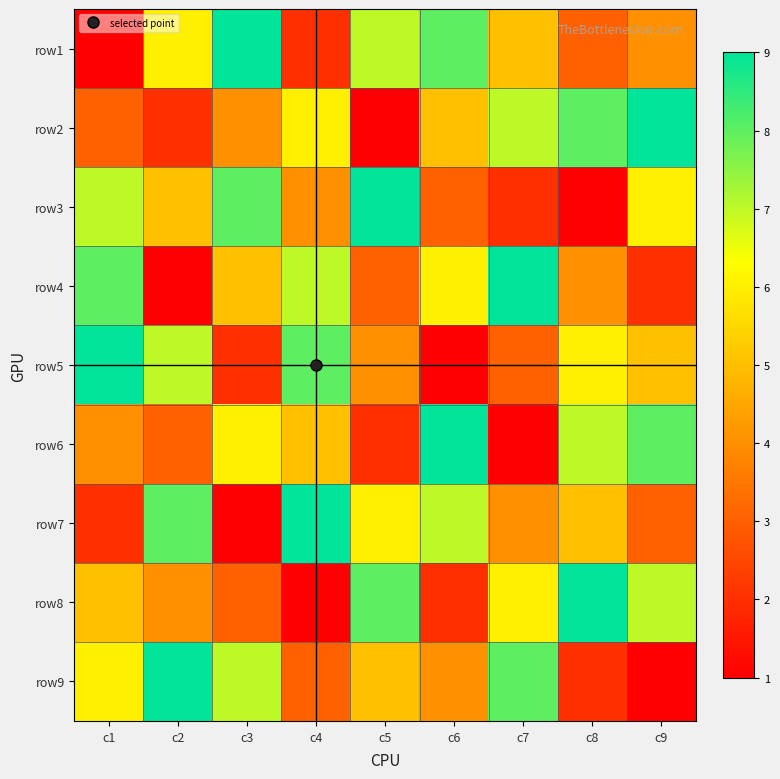

Reading left to right, list all the values displayed in this chart.

row1: c1=1	c2=6	c3=9	c4=2	c5=7	c6=8	c7=5	c8=3	c9=4
row2: c1=3	c2=2	c3=4	c4=6	c5=1	c6=5	c7=7	c8=8	c9=9
row3: c1=7	c2=5	c3=8	c4=4	c5=9	c6=3	c7=2	c8=1	c9=6
row4: c1=8	c2=1	c3=5	c4=7	c5=3	c6=6	c7=9	c8=4	c9=2
row5: c1=9	c2=7	c3=2	c4=8	c5=4	c6=1	c7=3	c8=6	c9=5
row6: c1=4	c2=3	c3=6	c4=5	c5=2	c6=9	c7=1	c8=7	c9=8
row7: c1=2	c2=8	c3=1	c4=9	c5=6	c6=7	c7=4	c8=5	c9=3
row8: c1=5	c2=4	c3=3	c4=1	c5=8	c6=2	c7=6	c8=9	c9=7
row9: c1=6	c2=9	c3=7	c4=3	c5=5	c6=4	c7=8	c8=2	c9=1